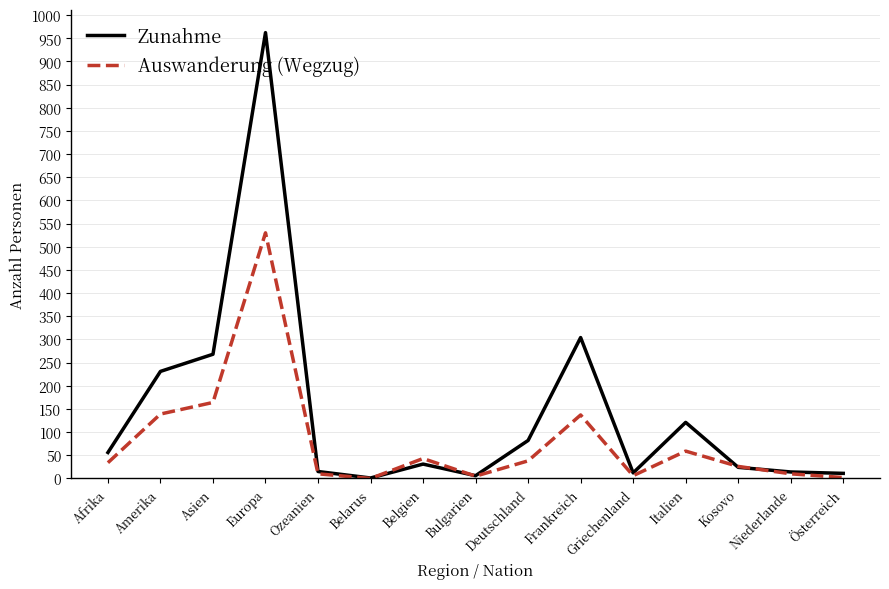

Which series ends up on top after the final intersection of Auswanderung (Wegzug) and Zunahme?

Zunahme